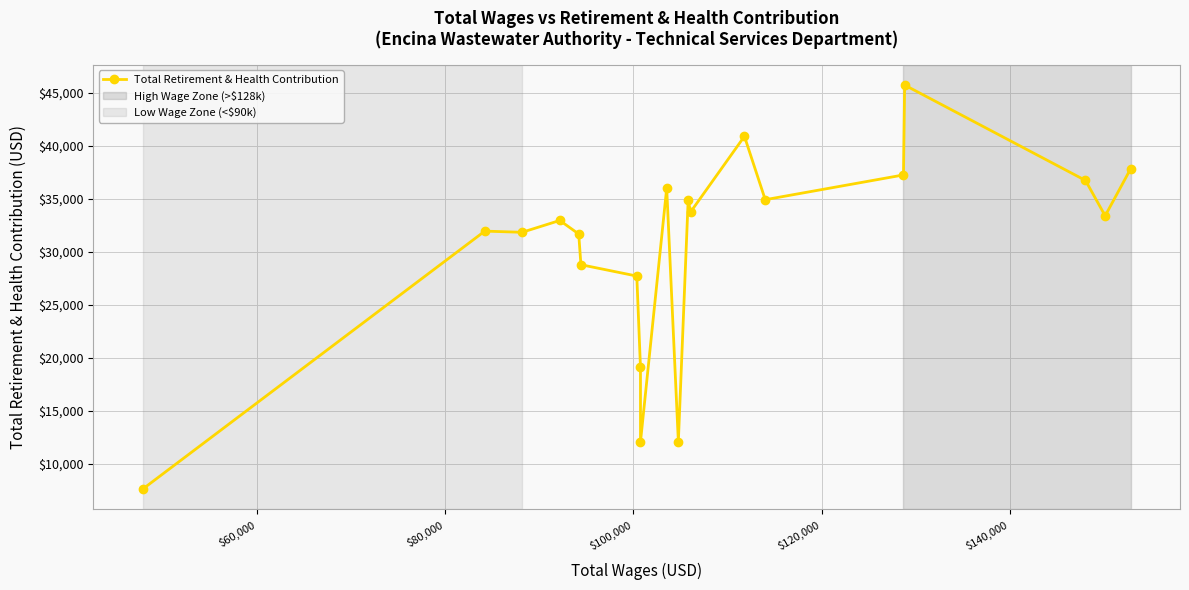

What is the greatest value displayed?

45709